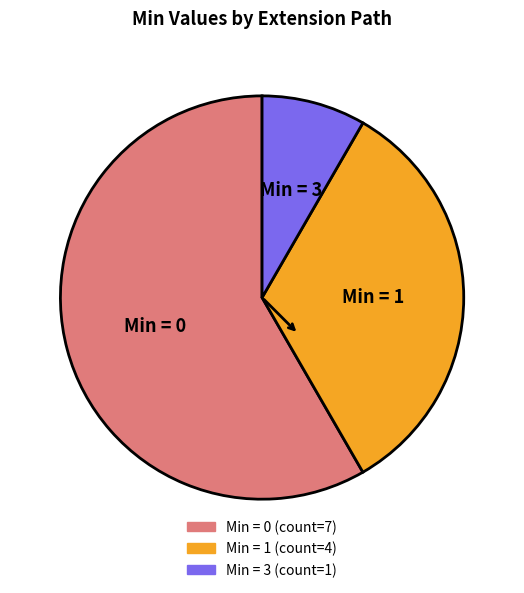

Count the number of slices in the pie.

3